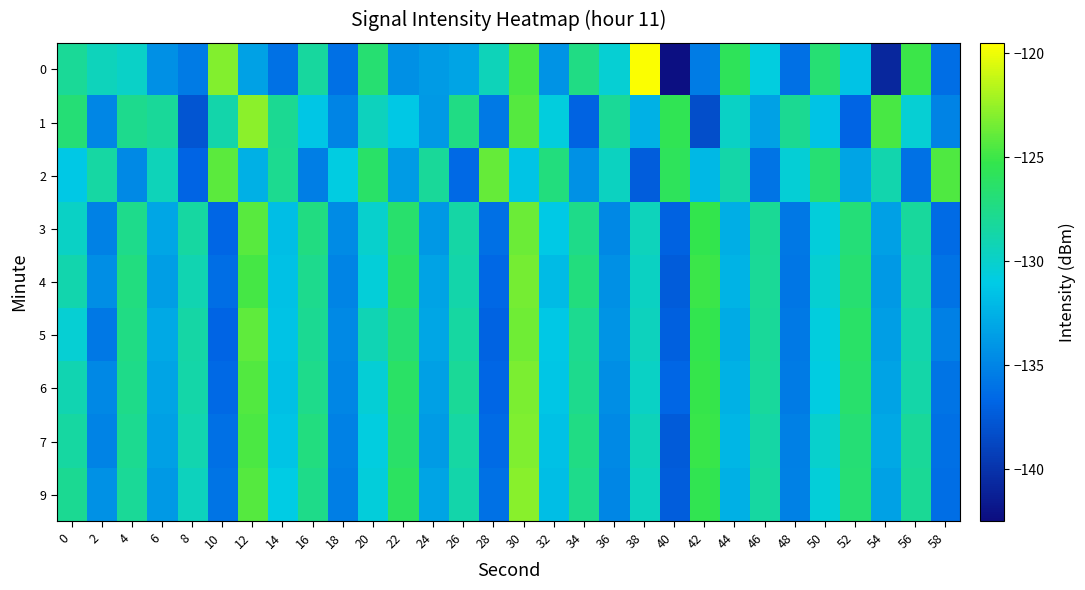

What is the spread (max minus min) of values at 42?

13.2